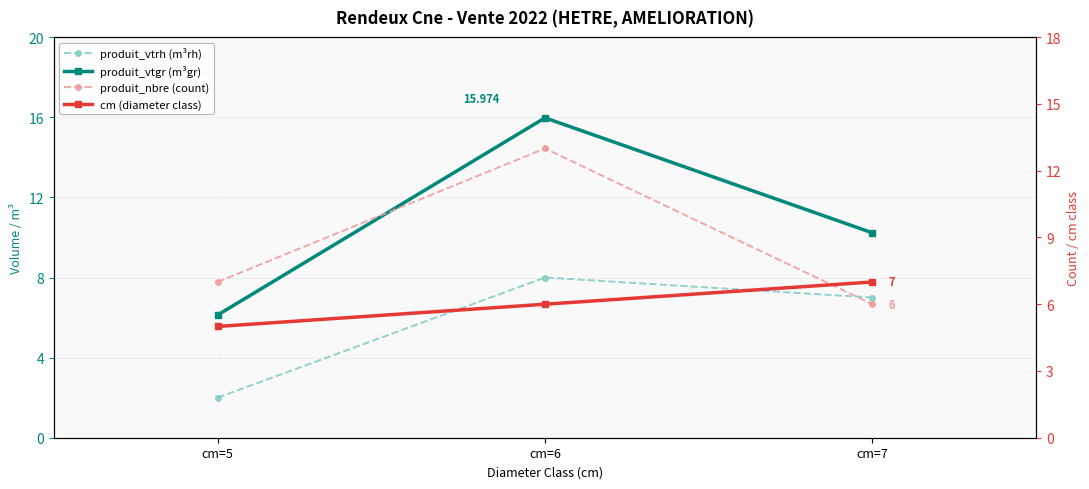

Reading left to right, extract all data points from this chart.

produit_vtrh (m³rh): 2.0	8.0	7.0
produit_vtgr (m³gr): 6.1	16.0	10.2
produit_nbre (count): 7.0	13.0	6.0
cm (diameter class): 5.0	6.0	7.0